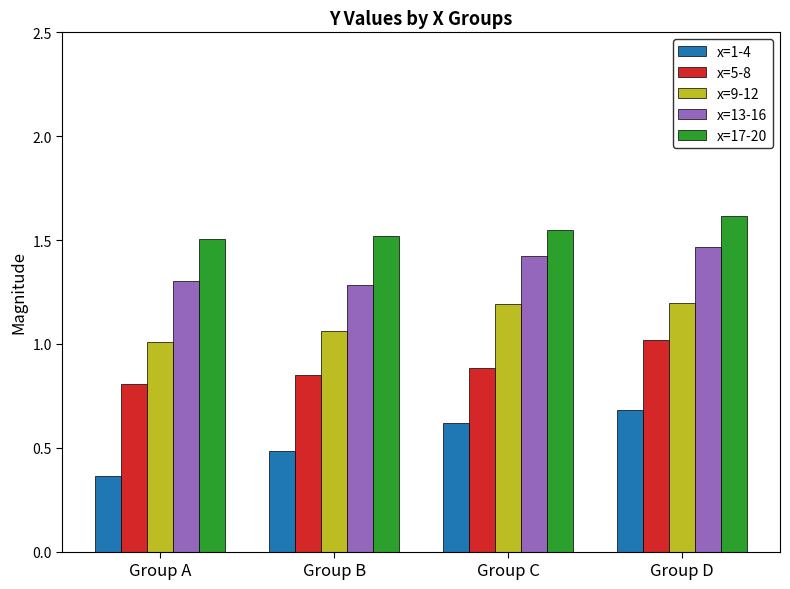

What is the sum of all x=5-8 values?

3.6